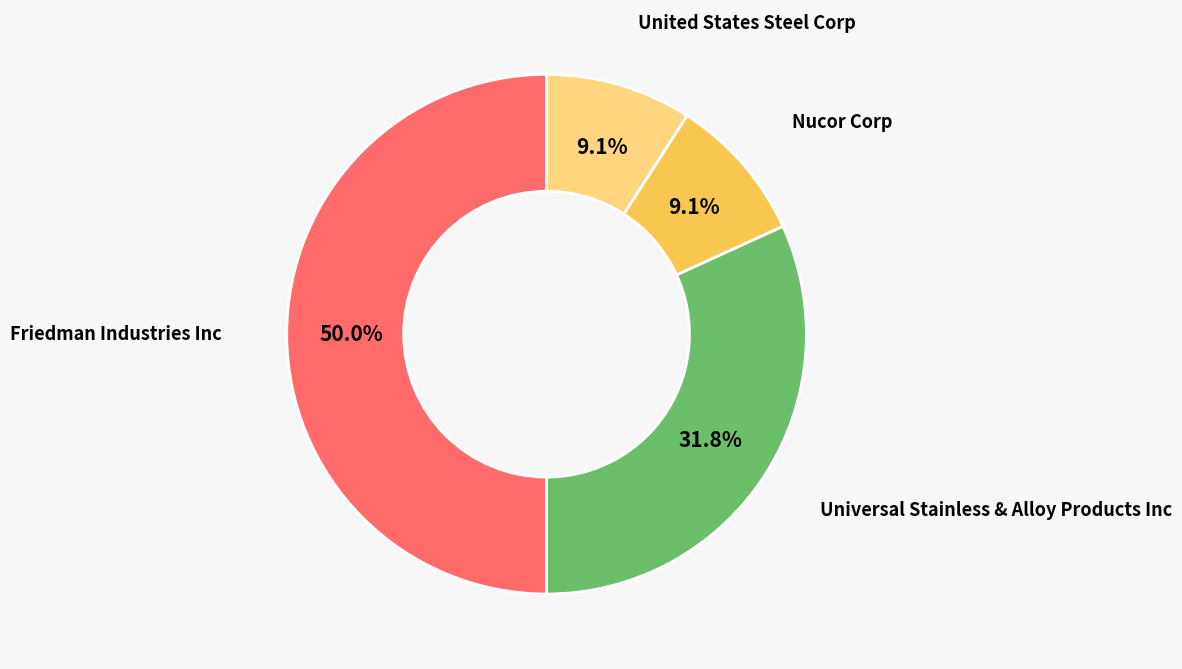

To the nearest percent, what portion does Nucor Corp represent?

9%